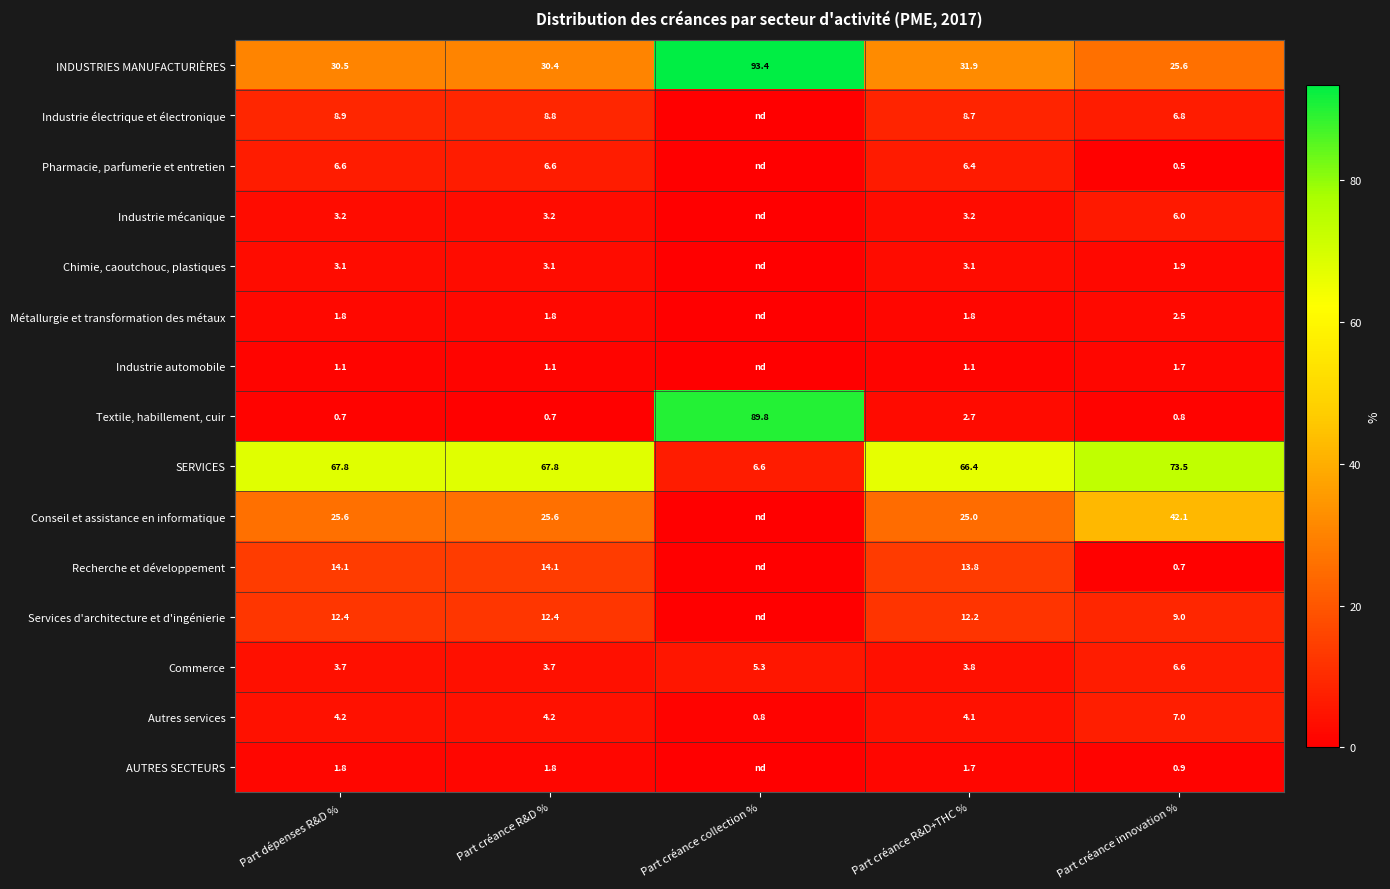

At Part créance innovation %, list the series in order from largest to smallest.

SERVICES, Conseil et assistance en informatique, INDUSTRIES MANUFACTURIÈRES, Services d'architecture et d'ingénierie, Autres services, Industrie électrique et électronique, Commerce, Industrie mécanique, Métallurgie et transformation des métaux, Chimie, caoutchouc, plastiques, Industrie automobile, AUTRES SECTEURS, Textile, habillement, cuir, Recherche et développement, Pharmacie, parfumerie et entretien